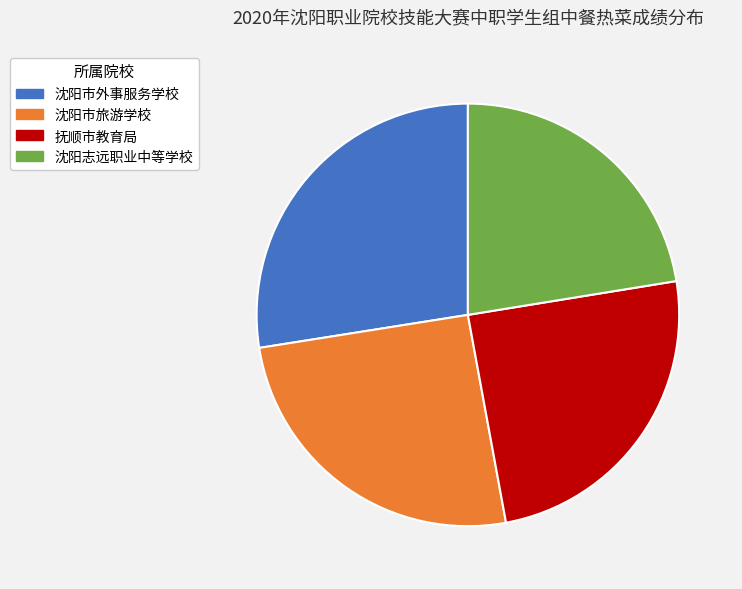

What is the largest slice in the pie chart?

沈阳市外事服务学校